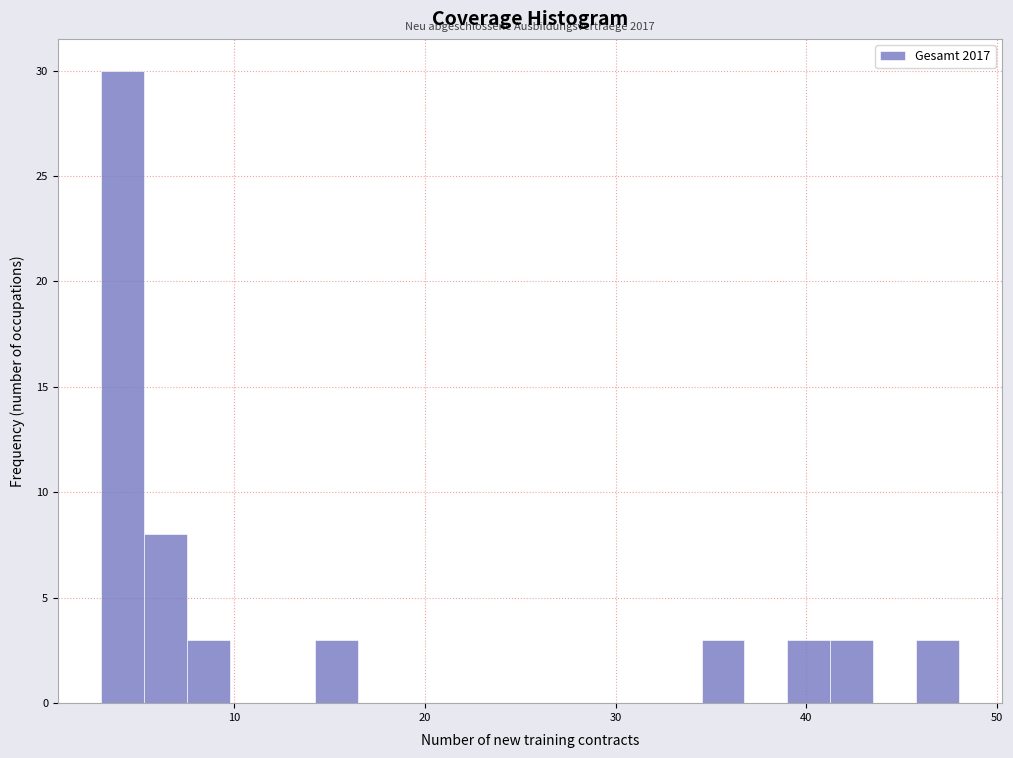

Around what value on the x-axis is the tallest bar? Give the approximate position of its centre, as read against the axis.

4